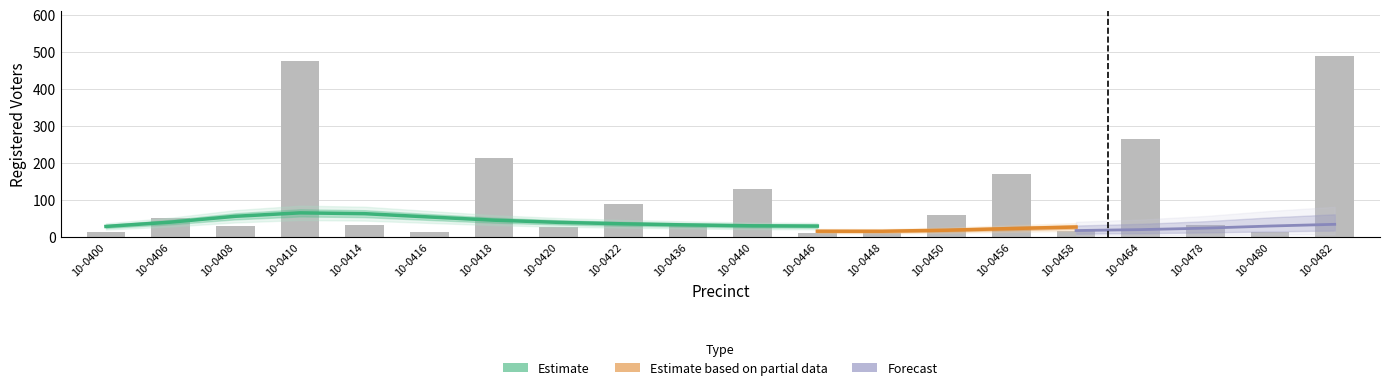

List the labels in order of female value, smallest first.

10-0448, 10-0446, 10-0480, 10-0400, 10-0416, 10-0458, 10-0408, 10-0420, 10-0414, 10-0436, 10-0478, 10-0406, 10-0450, 10-0422, 10-0440, 10-0456, 10-0418, 10-0464, 10-0410, 10-0482